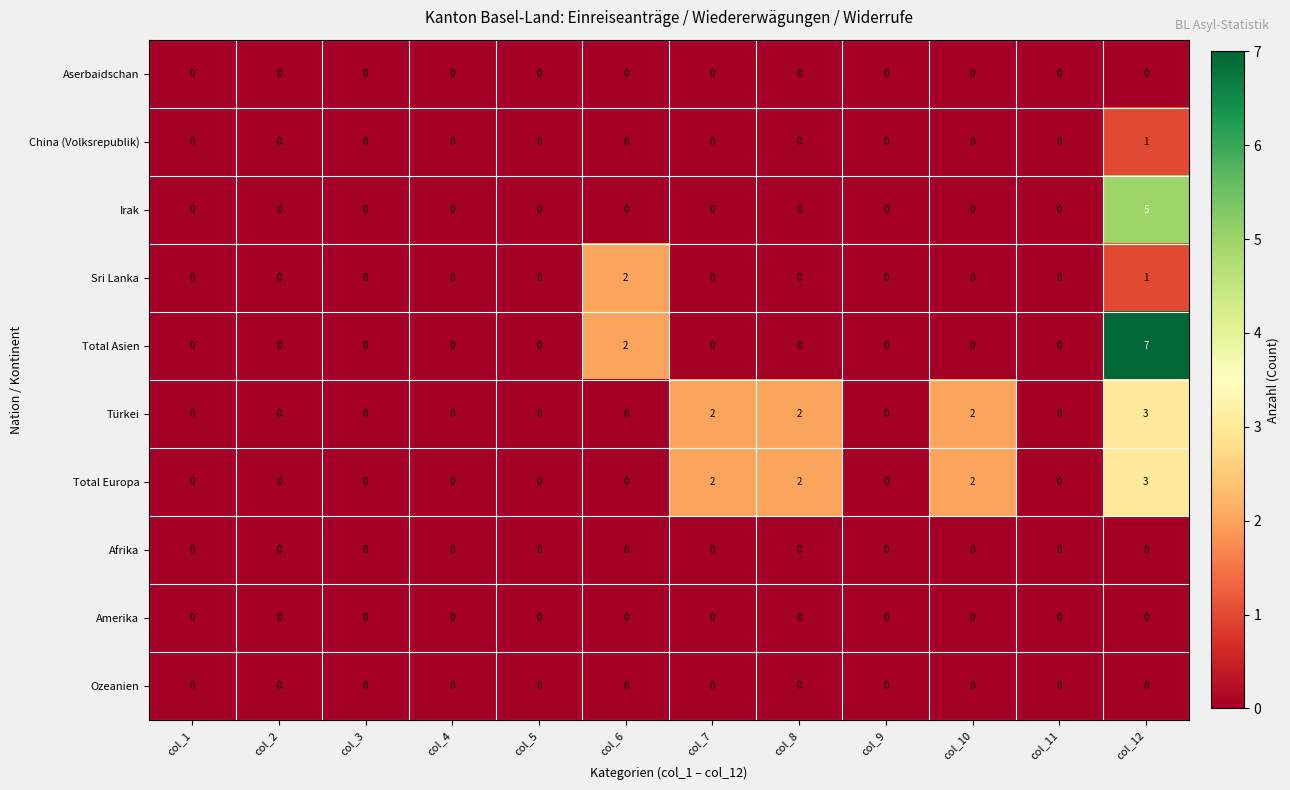

At which category is the sum across all series the highest?

col_12